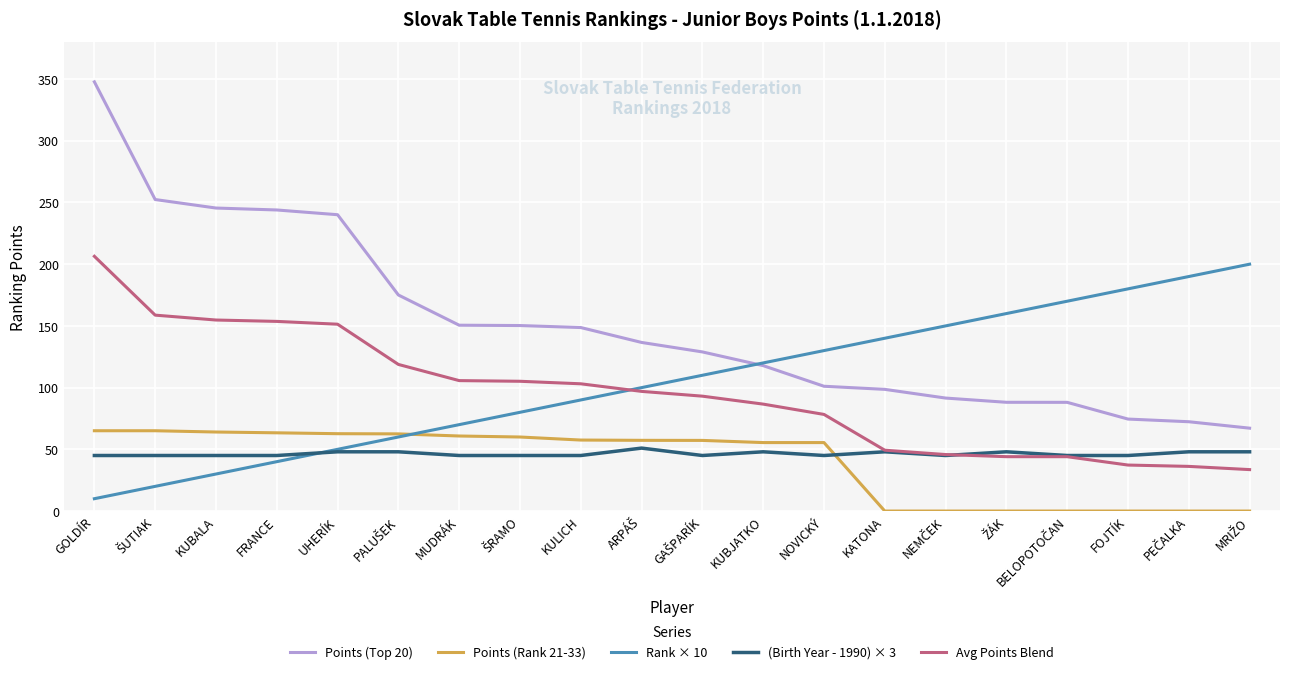

What is the maximum value for Avg Points Blend?

206.4